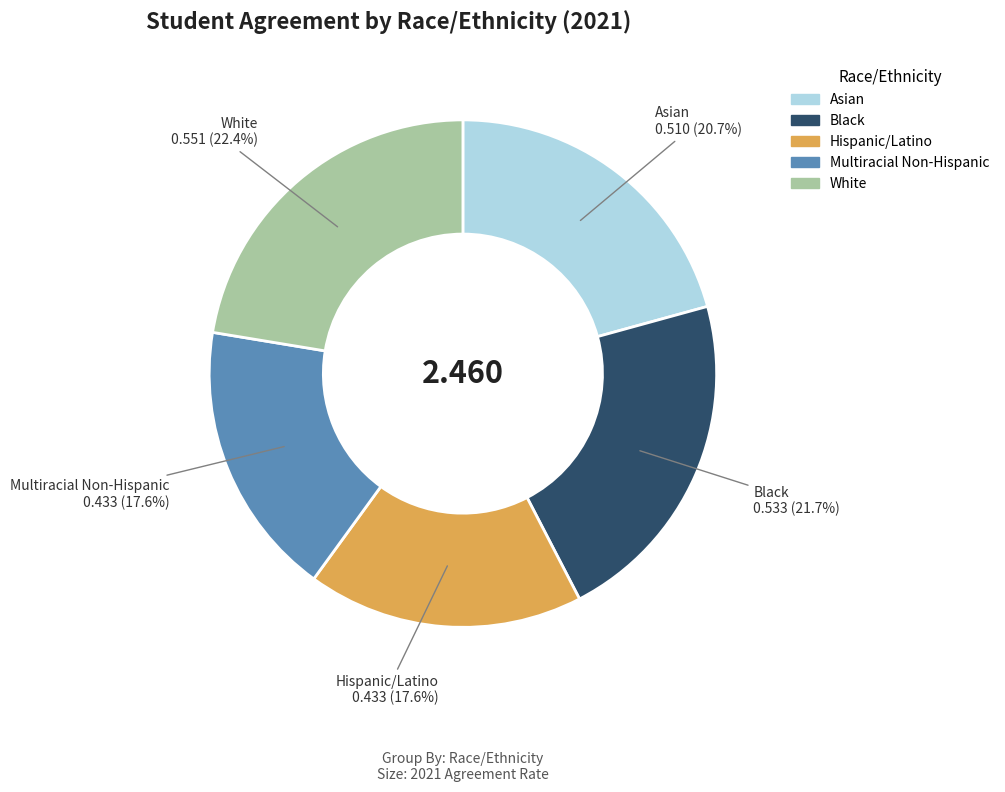

To the nearest percent, what is the difference between the largest and smallest slice percentages?

5%